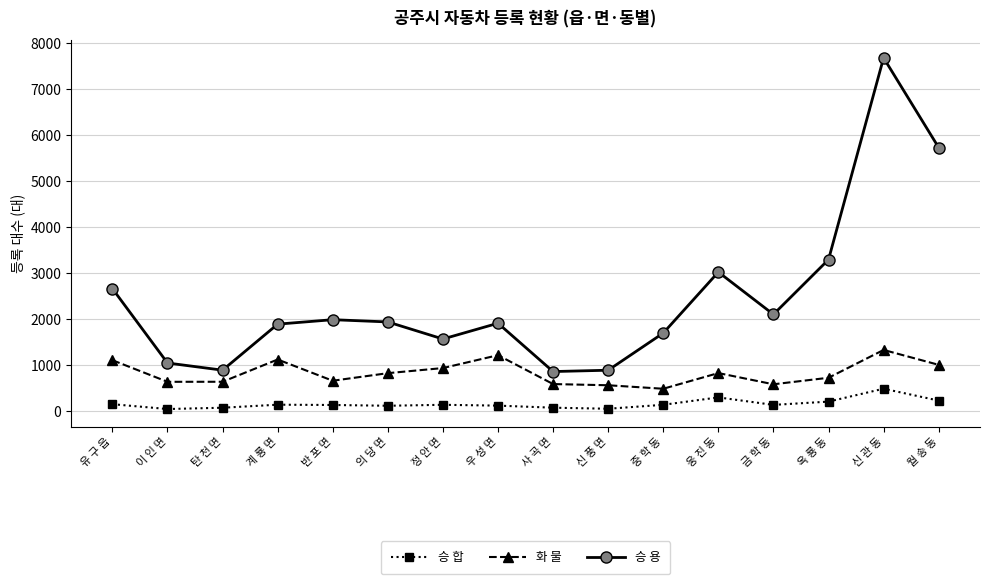

At which category does 화 물 reach its first local peak?

계 룡 면